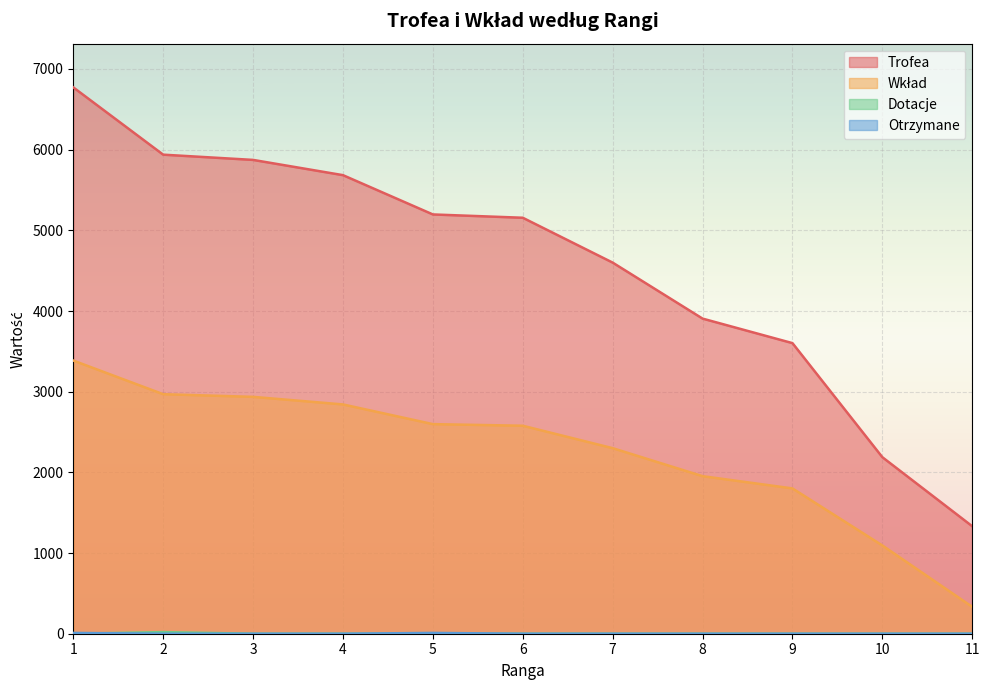

The Trofea series shows 847 at 11. True or false?

False